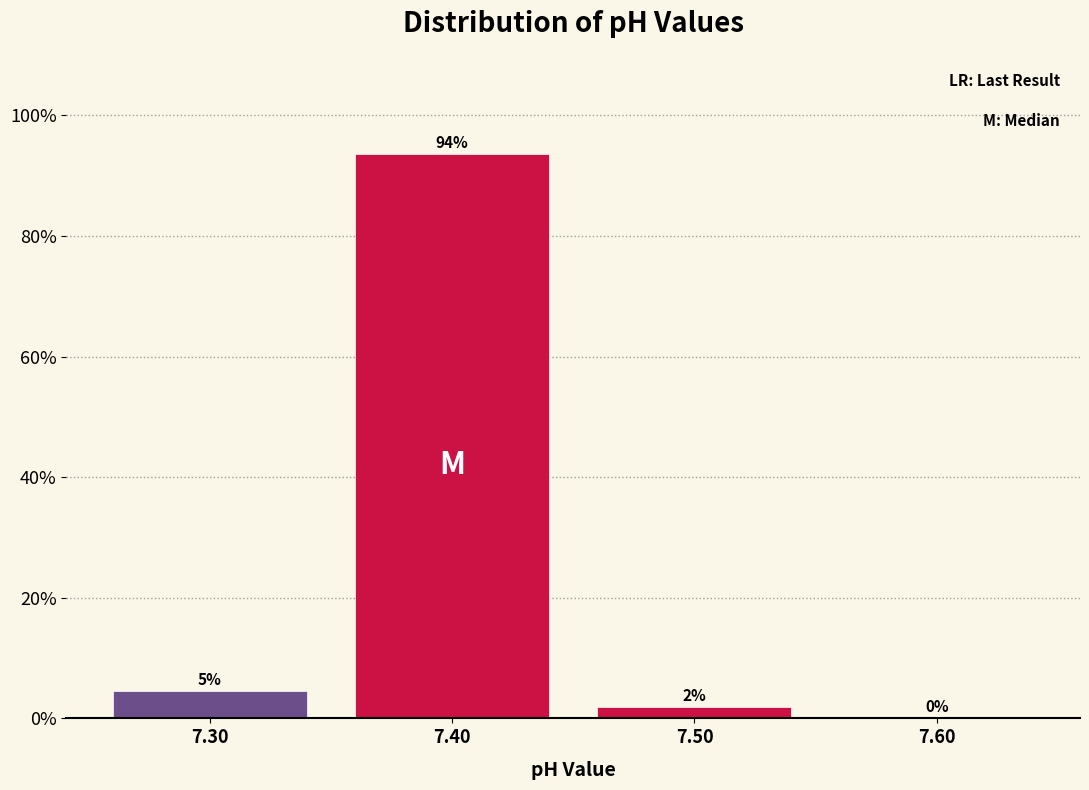

Which range on the x-axis has the tallest bar?

7.35 to 7.45